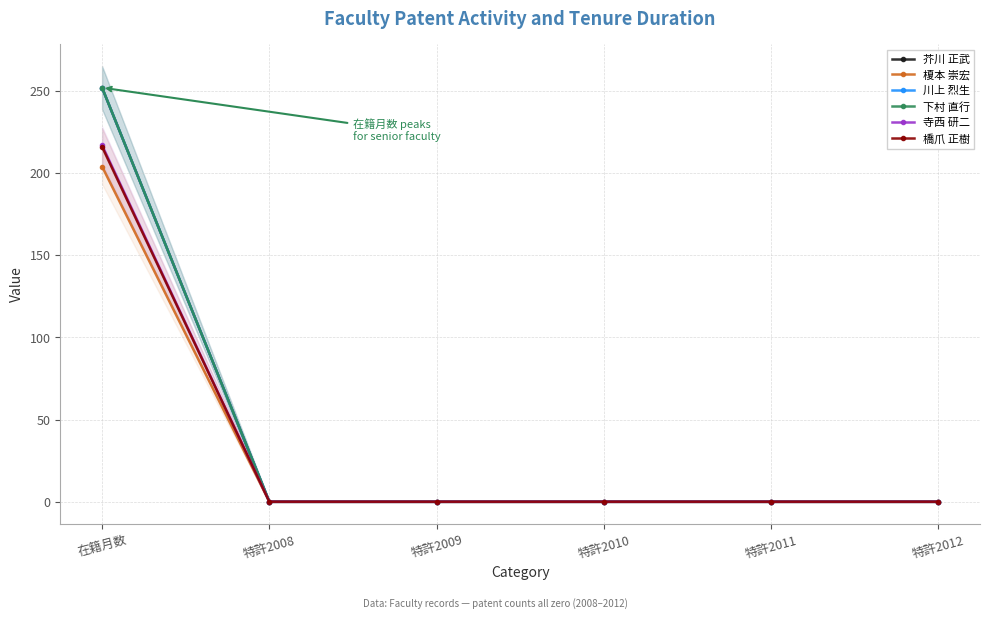

True or false: 芥川 正武 and 榎本 崇宏 intersect in this chart.

False